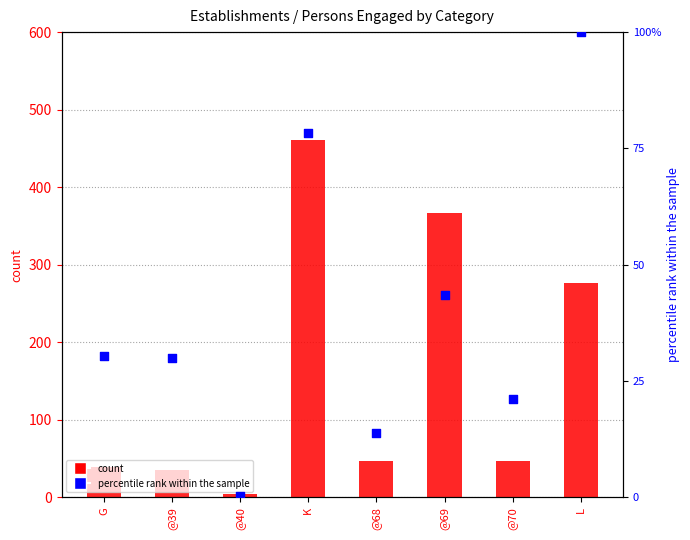

What are all the series names shown in the legend?

count, percentile rank within the sample